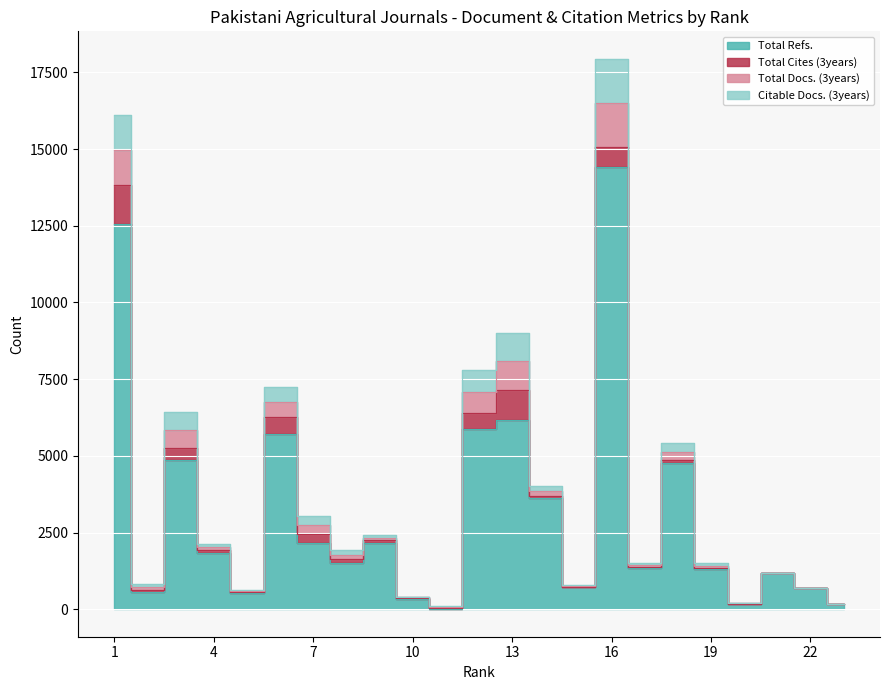

Does the chart display data point markers on the line(s)?

No